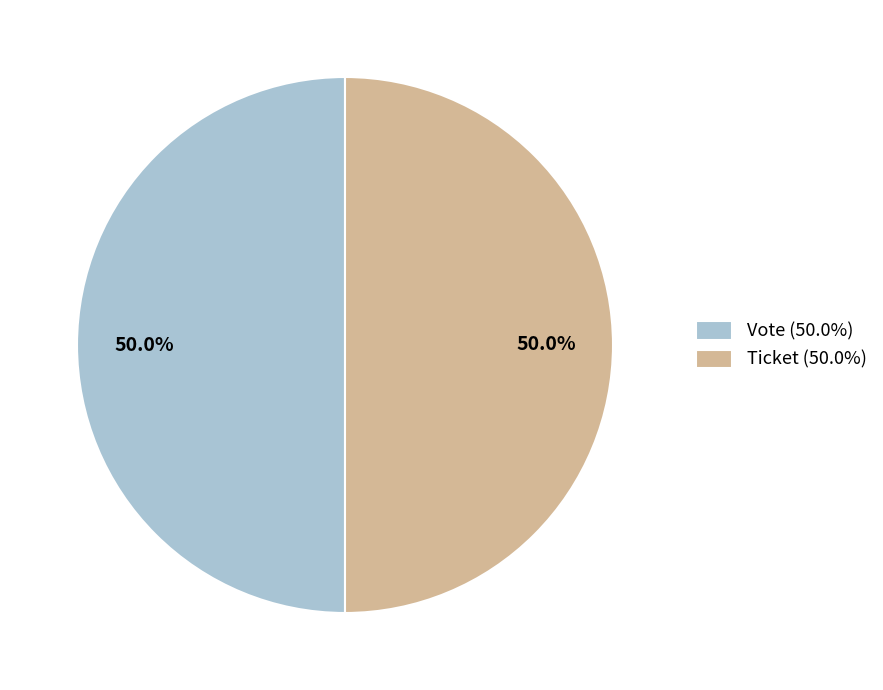

Approximately how many times larger is the value at Vote (50.0%) compared to Ticket (50.0%)?

1.0